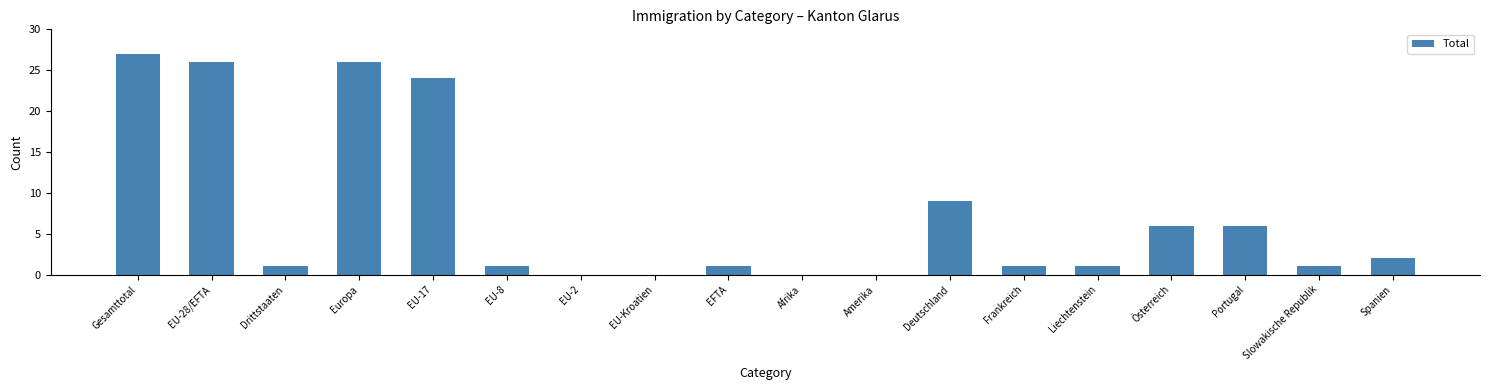

What is the change in value from EU-28/EFTA to Portugal?

-20